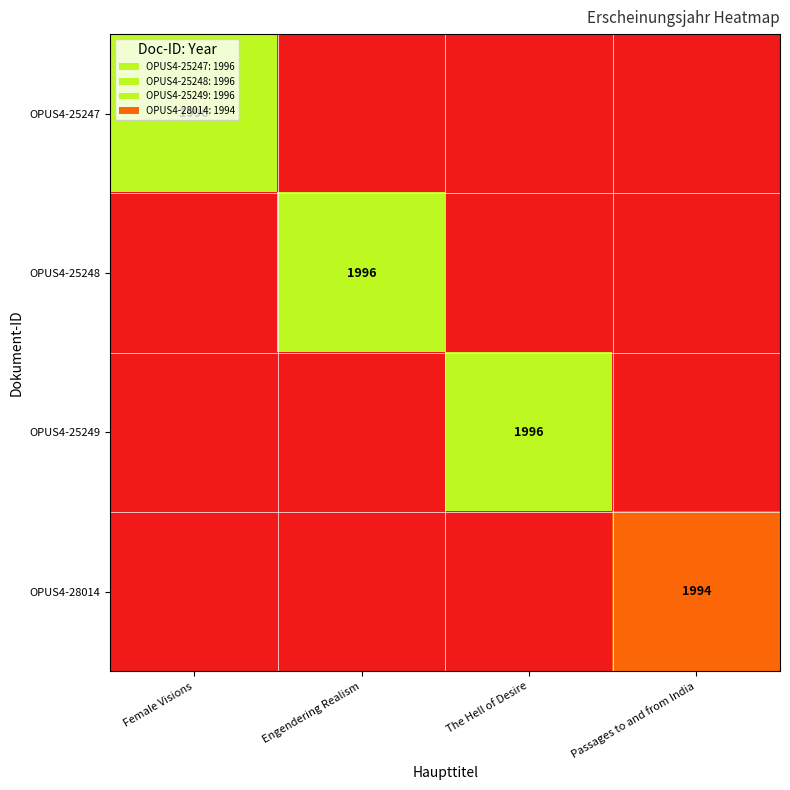

True or false: OPUS4-25247 has a value of 3405 at Female Visions.

False